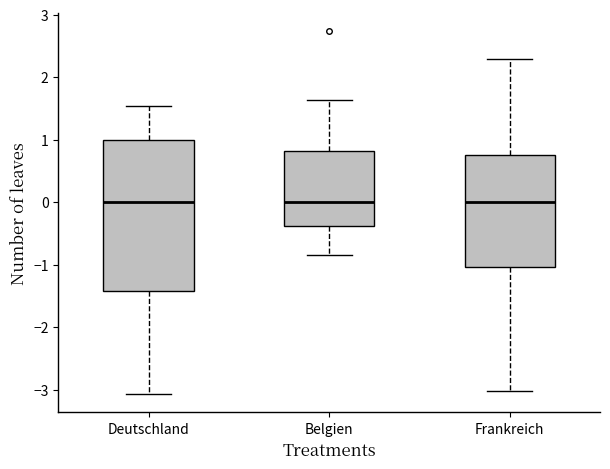

Where is the upper edge of the box for Frankreich on the y-axis? The values are not printed on the chart, so give them approximately, as read against the axis.

0.8